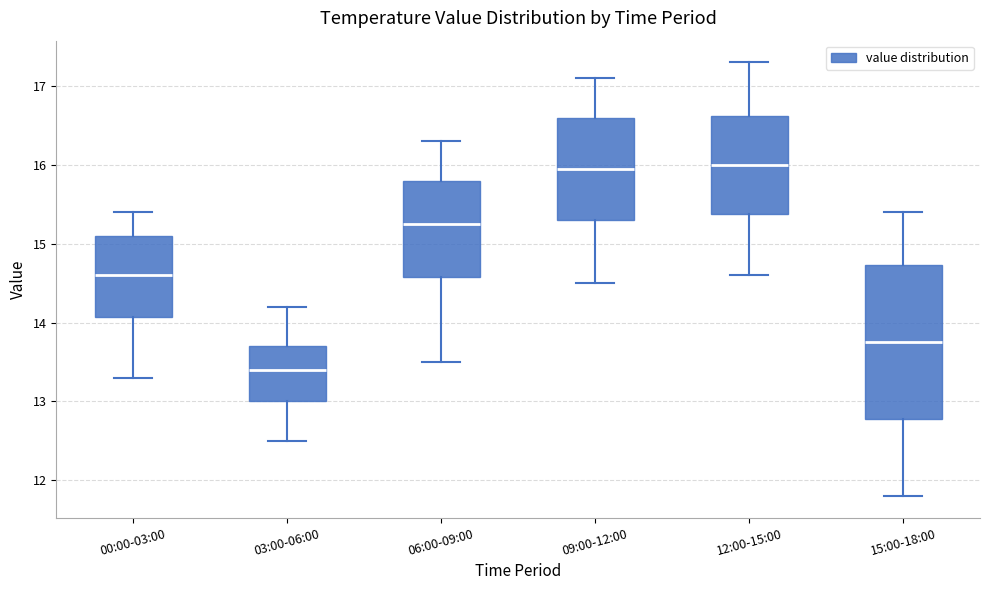

Which box is the tallest, from its lower edge to its upper edge?

15:00-18:00